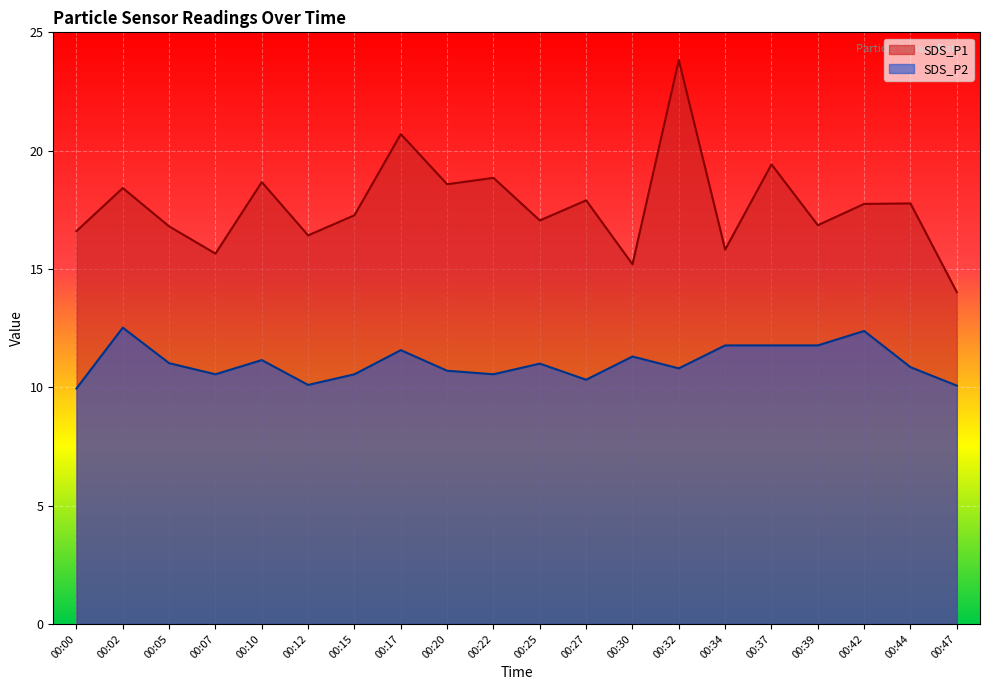

At which category does SDS_P1 reach its first local peak?

00:02